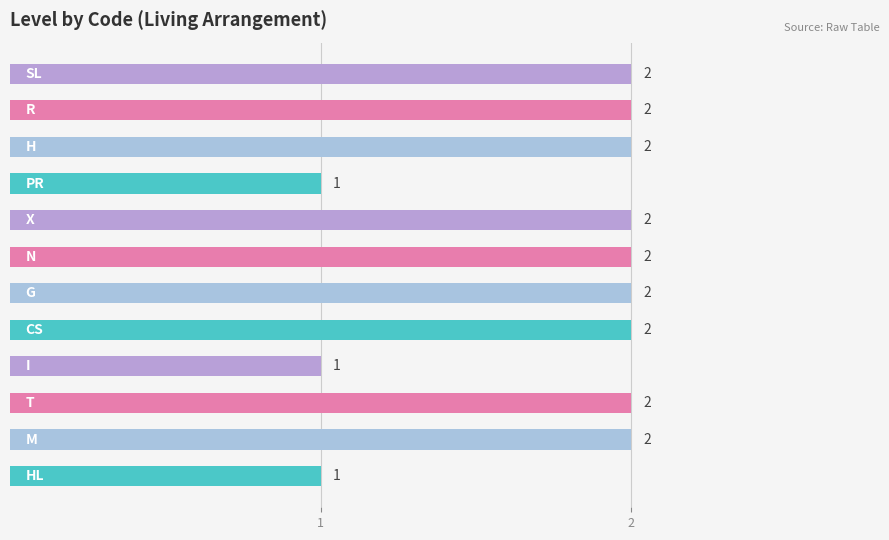

Count the values in the range 2 to 3.

9